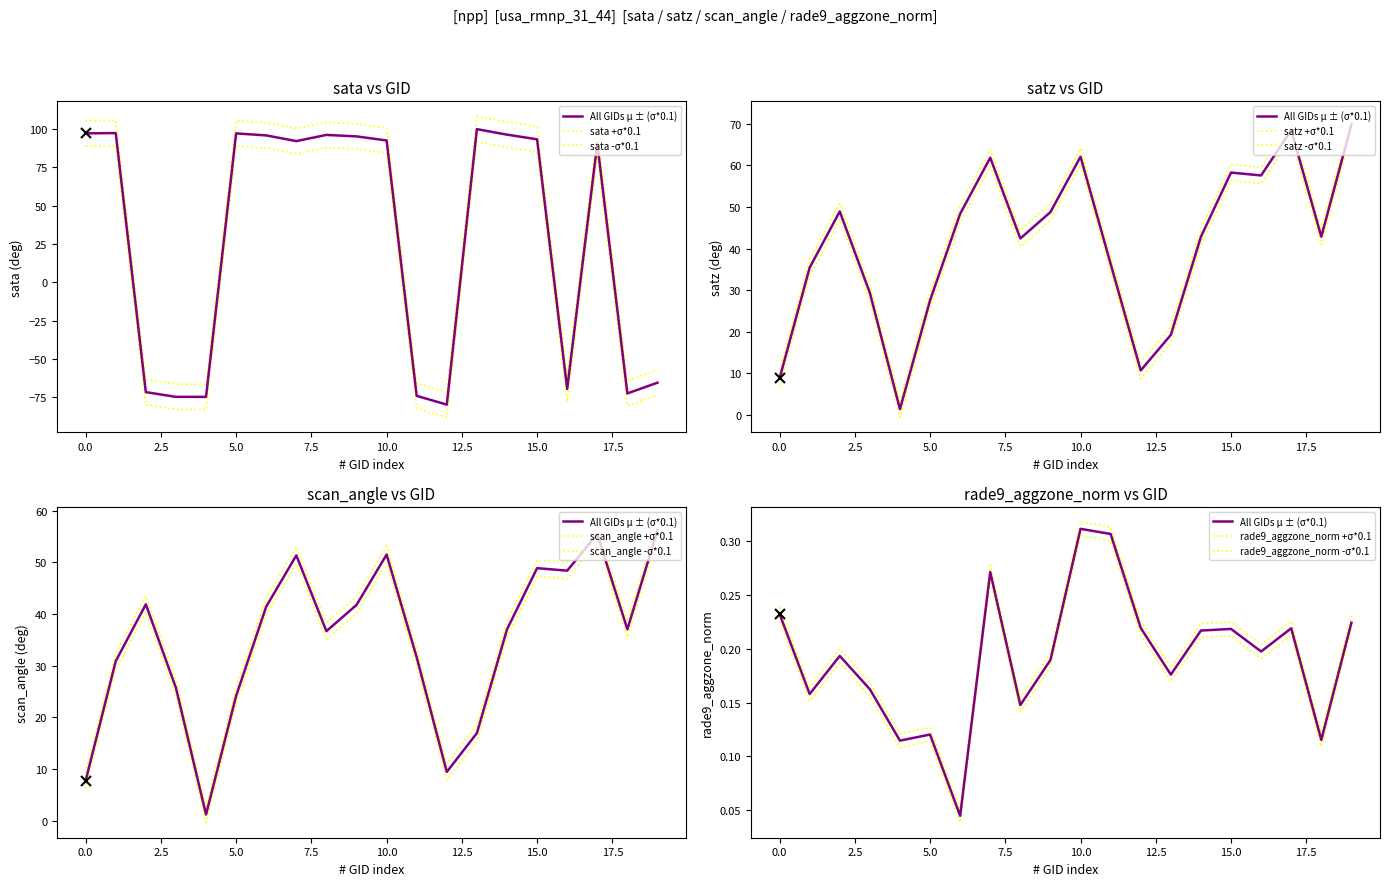

What is the average value of the sata series?

28.0